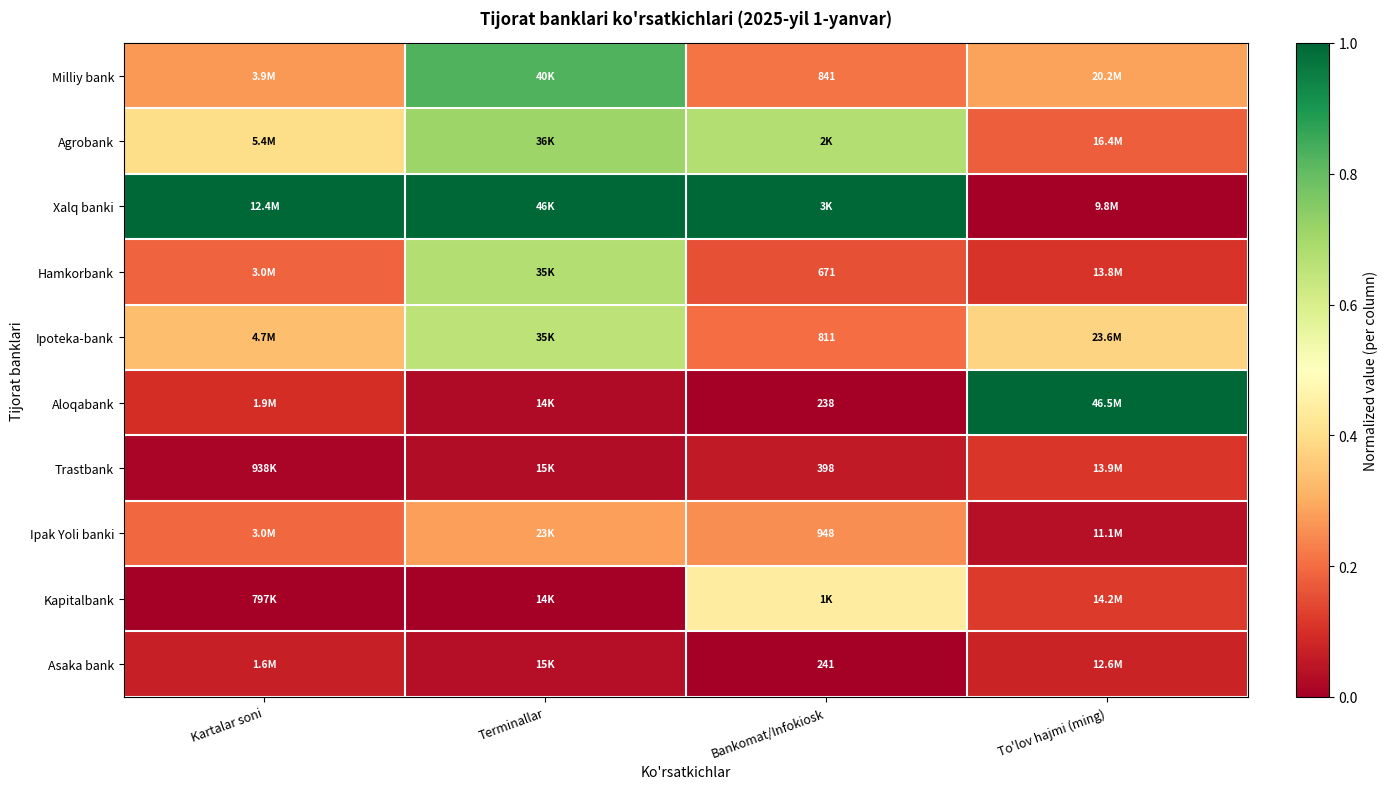

At how many categories does at least one series exceed 0?

4